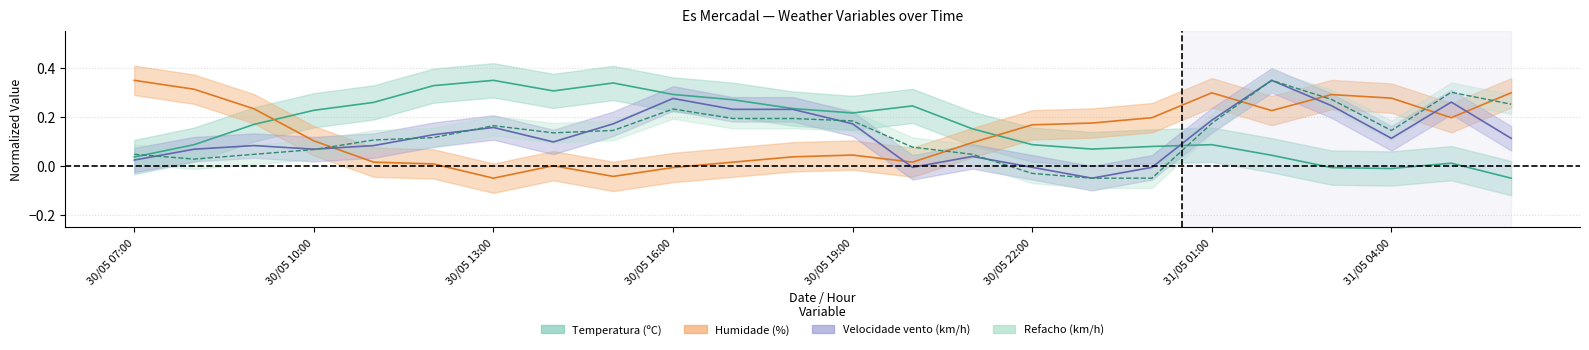

What is the average value of the Refacho (km/h) series?

0.1